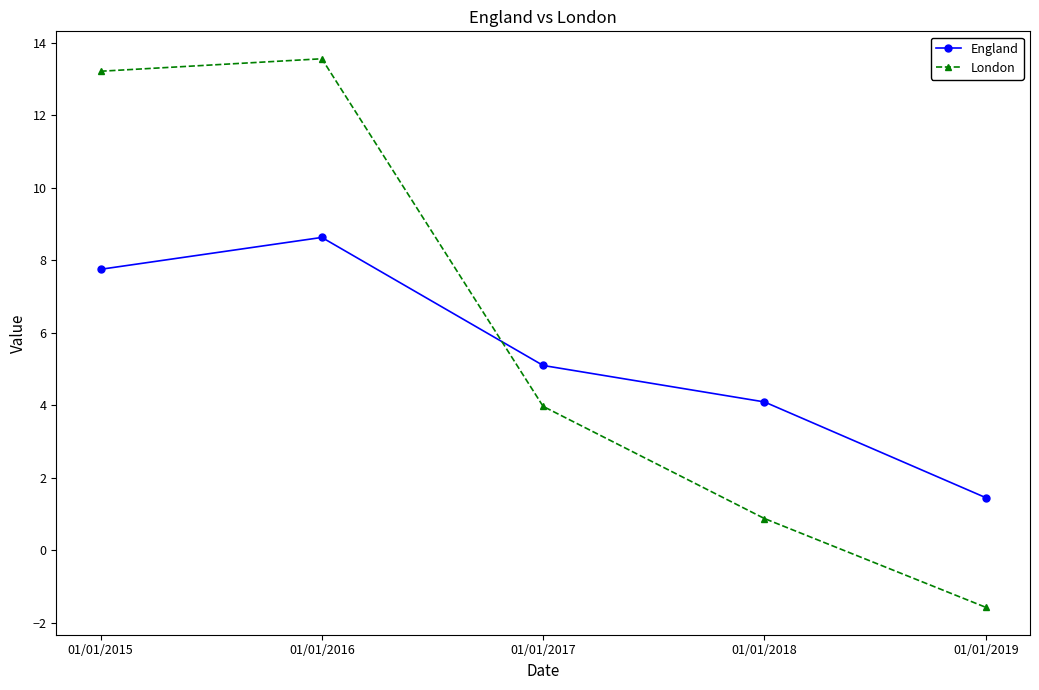

What is the value of the England point at the 4th from the left?

4.1